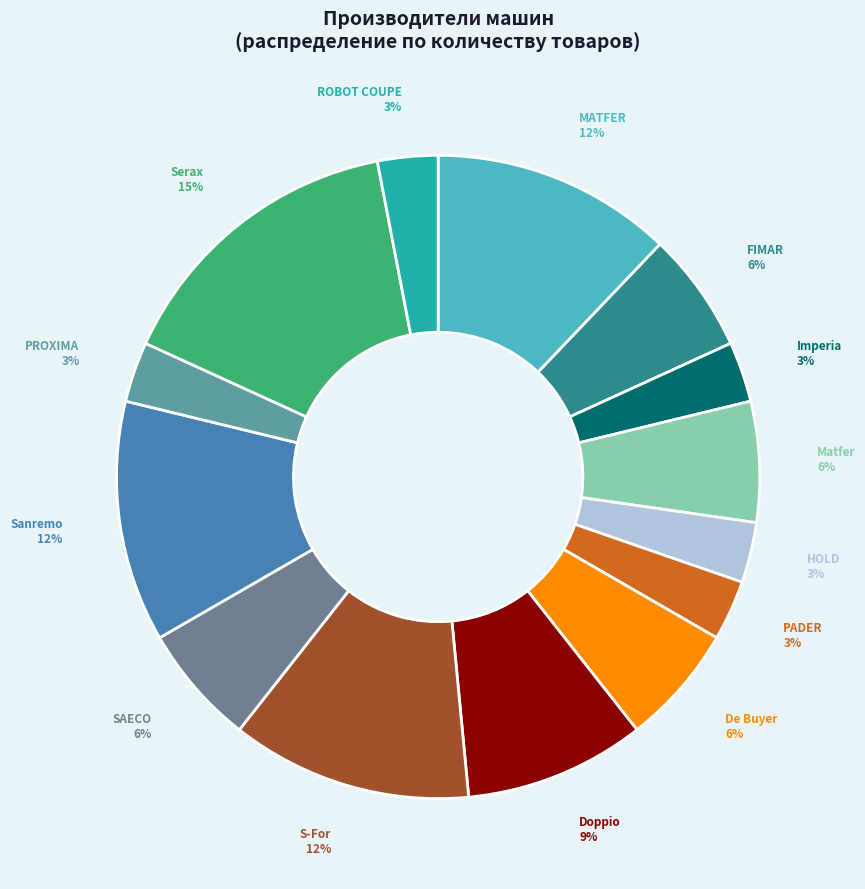

Between MATFER and Matfer, which is larger?

MATFER